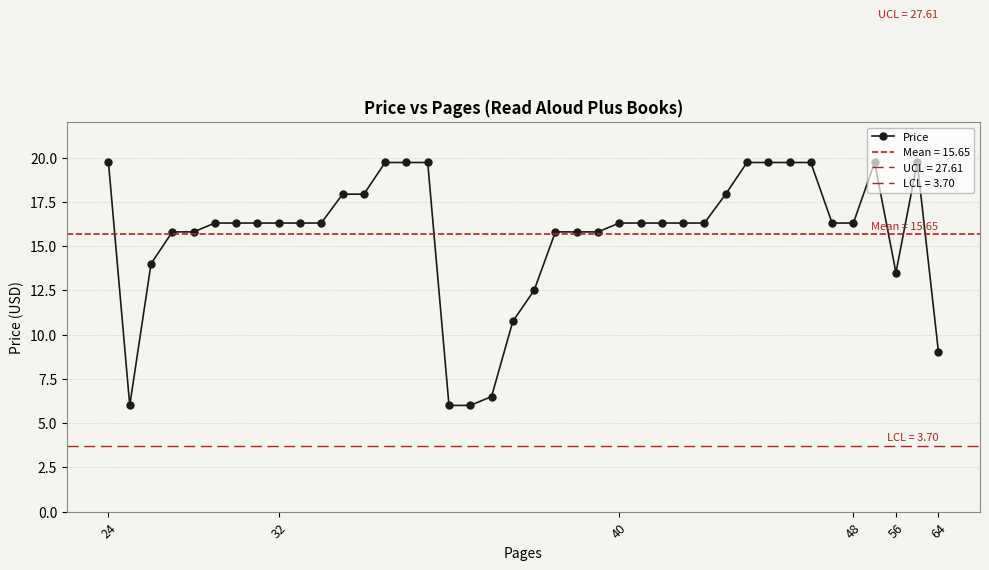

What is the lowest value of the Price series?

6.0